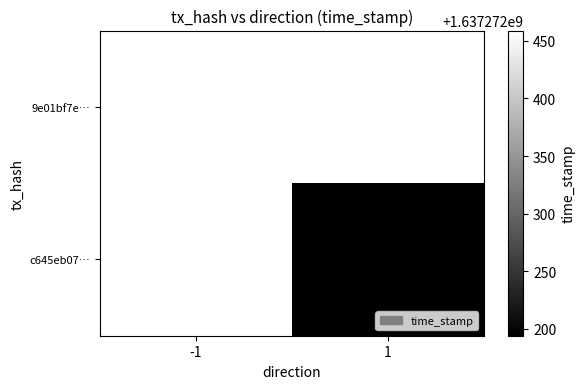

What is the highest value of the 9e01bf7ee80172c4fb0ff9054f9c8c11d533a8f series?

1637272459